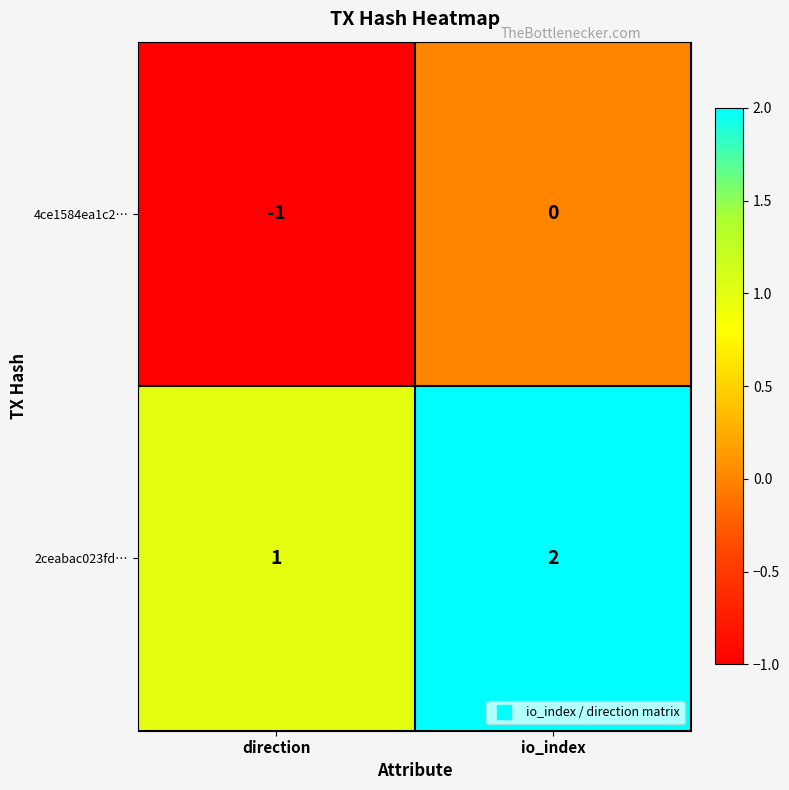

Is it true that 2ceabac023fd… equals 0 at direction?

False